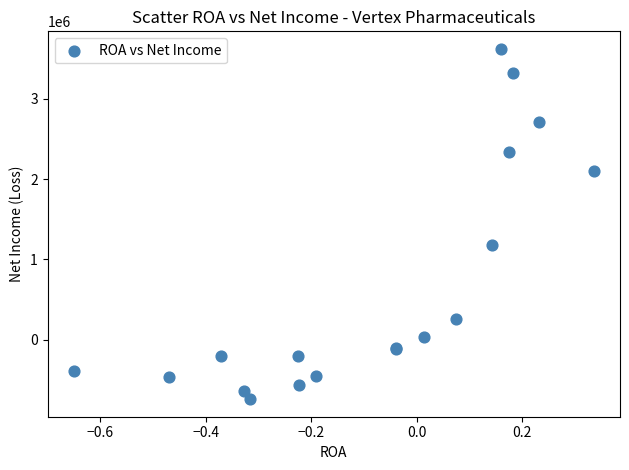

What Y value in the scatter plot is closest to 1440522?

1176810